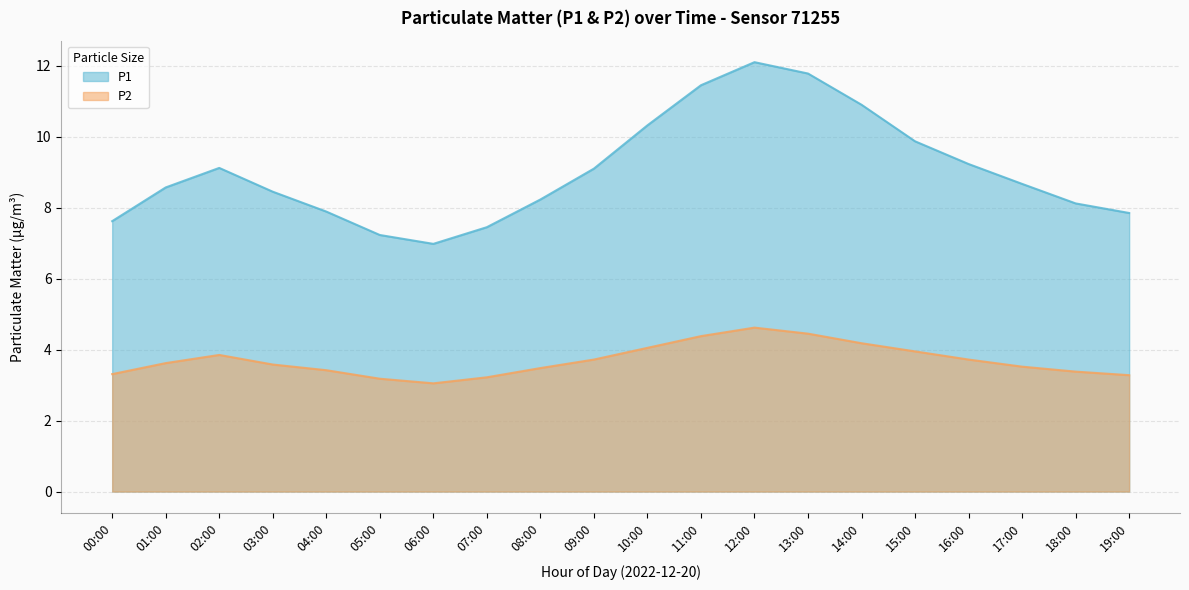

Is it true that P1 equals 7.9 at 04:00?

True